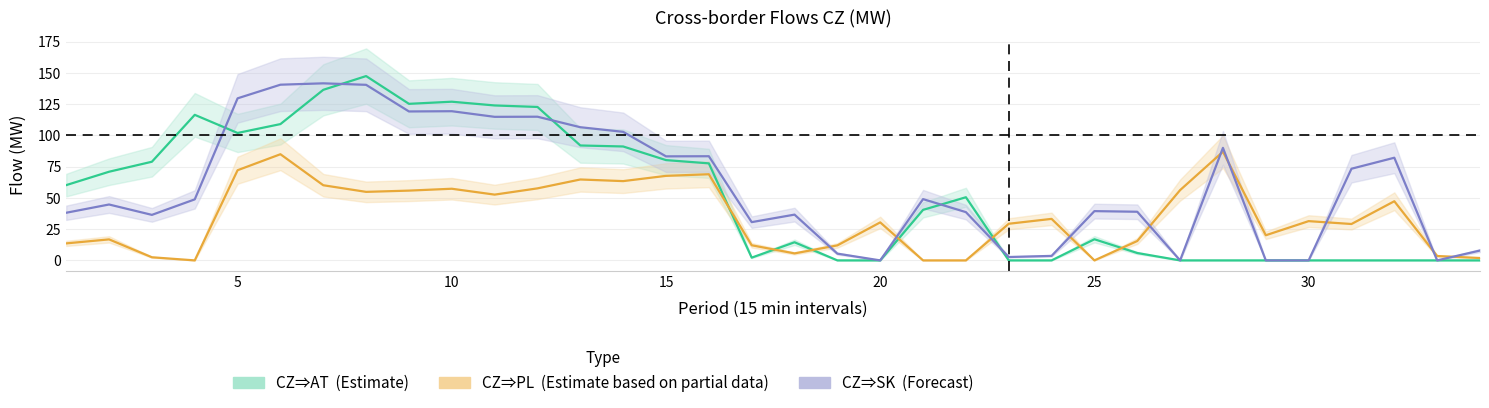

What is the average value of the CZ=>AT series?

52.7